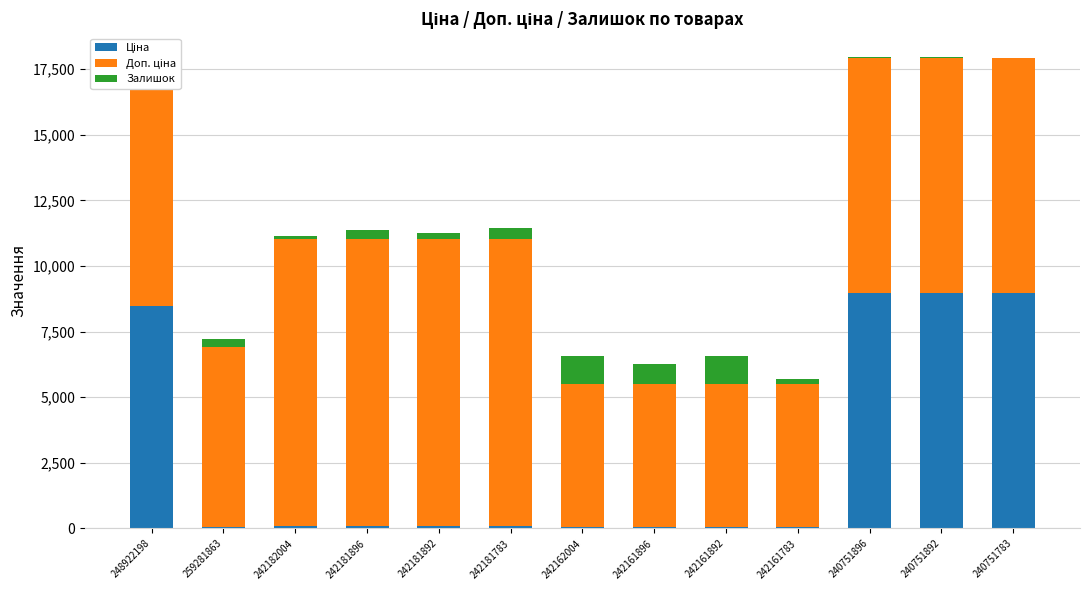

What is the sum of the Залишок values at 242161896 and 248922198?

758.0